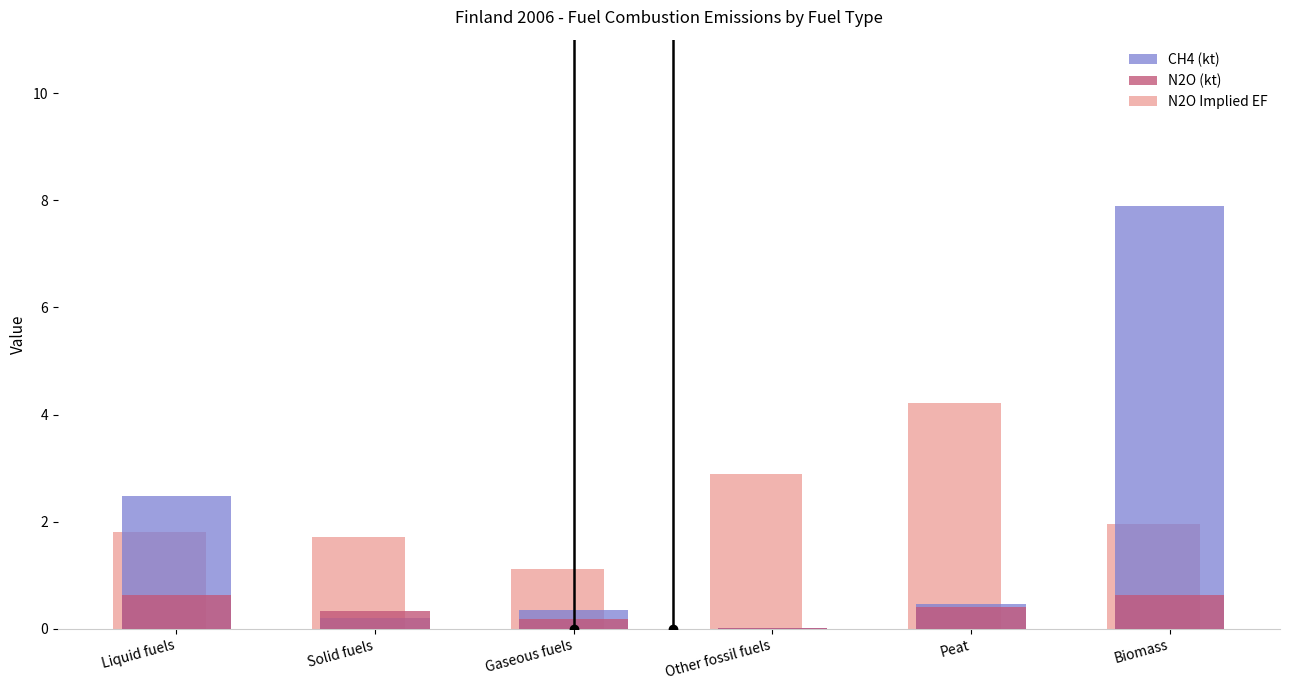

How many groups of bars are there?

6